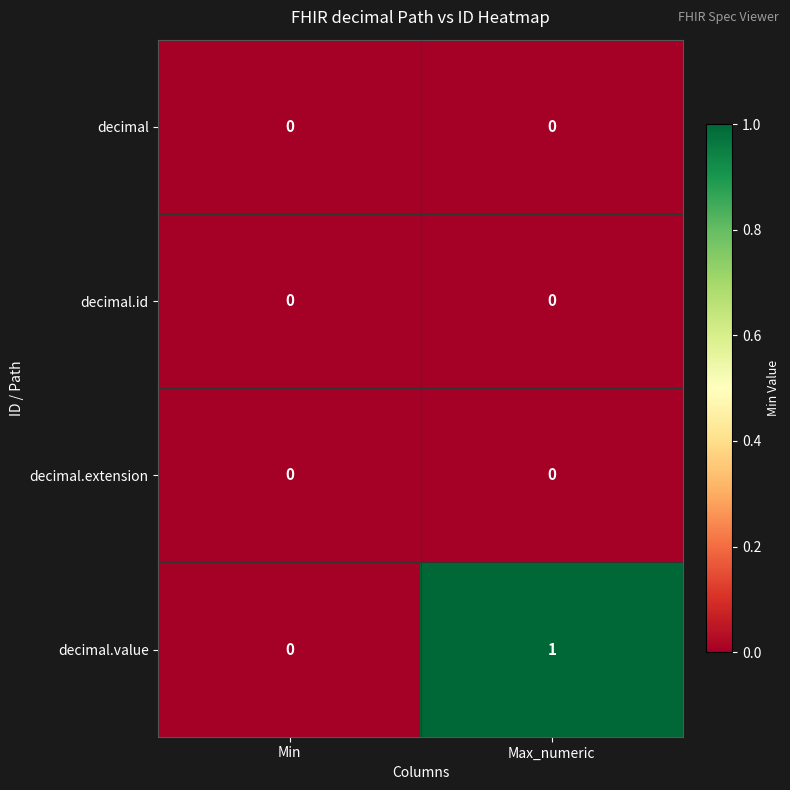

Is it true that decimal.extension equals 0 at Max_numeric?

True